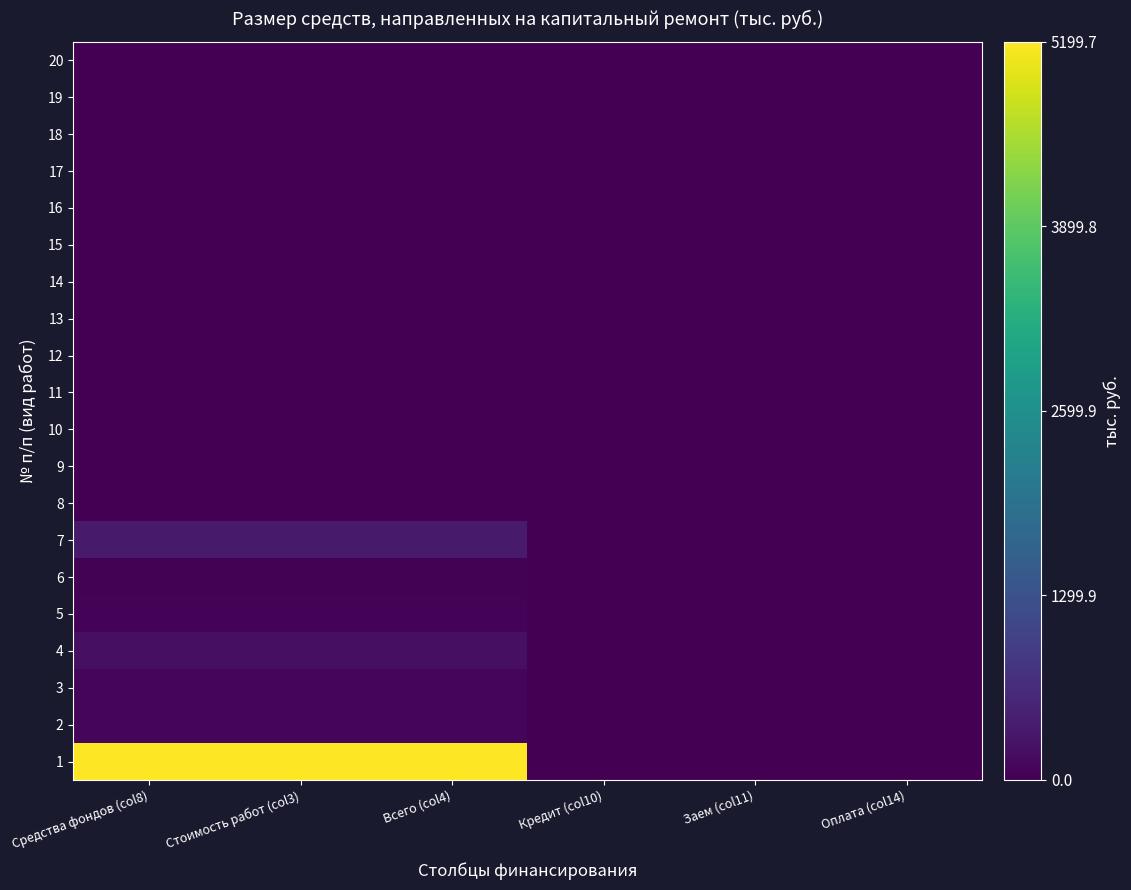

How many distinct data groups are displayed?

20